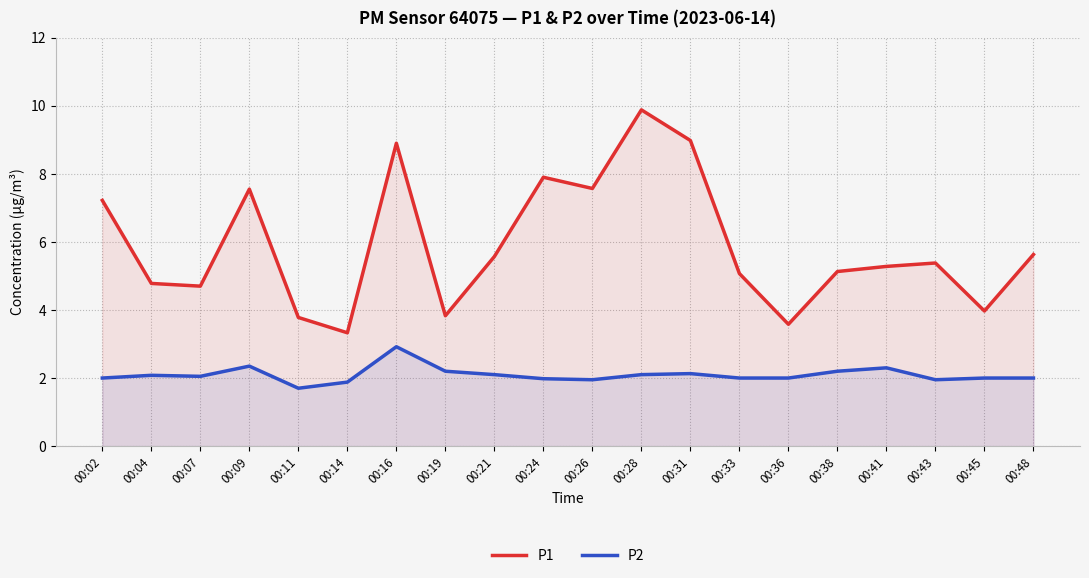

What is the value of the P1 point at the 15th from the left?

3.6